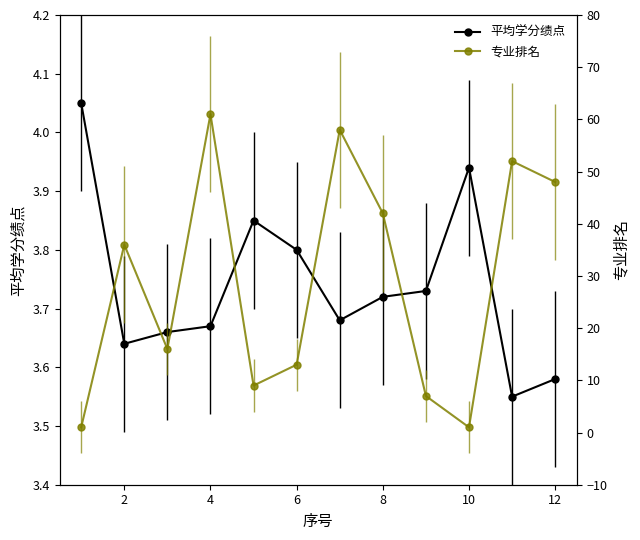

Does the chart display data point markers on the line(s)?

Yes